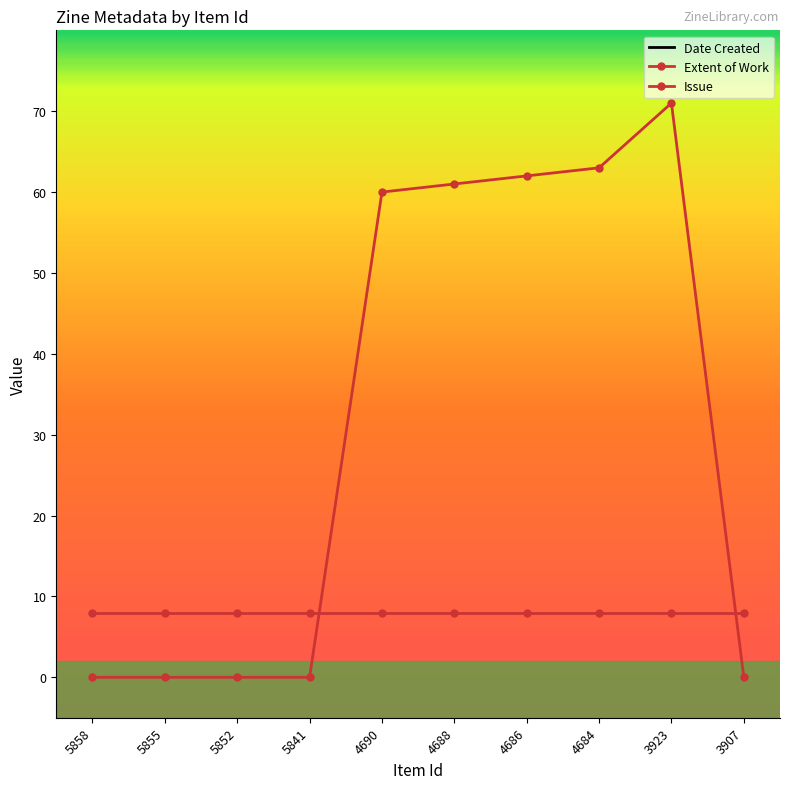

How many values in Issue are above zero?

5